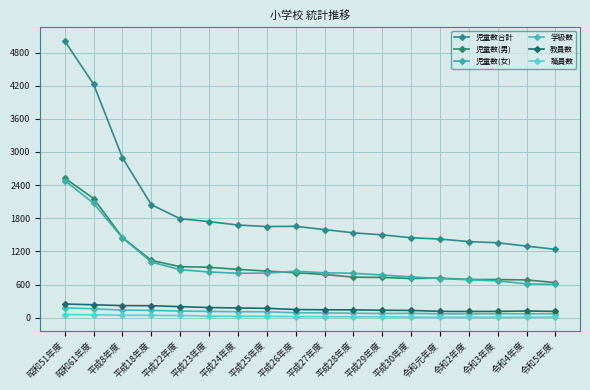

Is this an area chart (filled region under the line)?

No